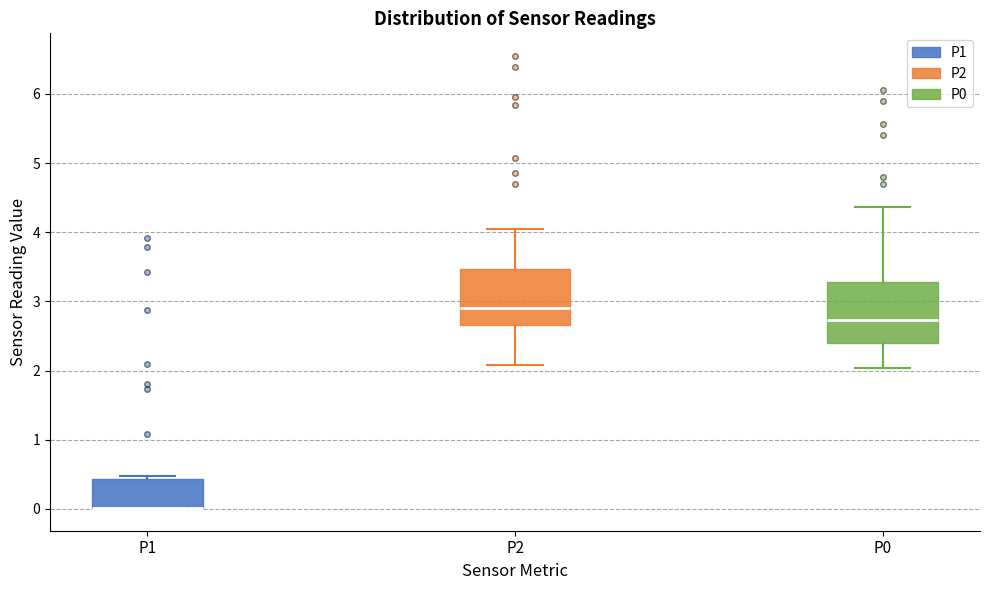

Reading left to right, read every box against the y-axis: the position of its median line, the range the box covers, and the ends of its whiskers. The values are not printed on the chart, so give them approximately, as read against the axis.

P1: median 0.0 (drawn on the box's lower edge), box 0.0 to 0.4, whiskers 0.0 to 0.5
P2: median 2.9, box 2.7 to 3.5, whiskers 2.1 to 4.0
P0: median 2.7, box 2.4 to 3.3, whiskers 2.0 to 4.4